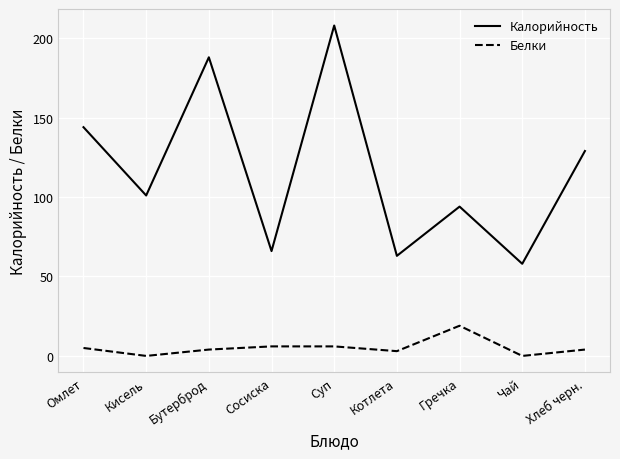

True or false: Калорийность has a value of 63 at Котлета.

True